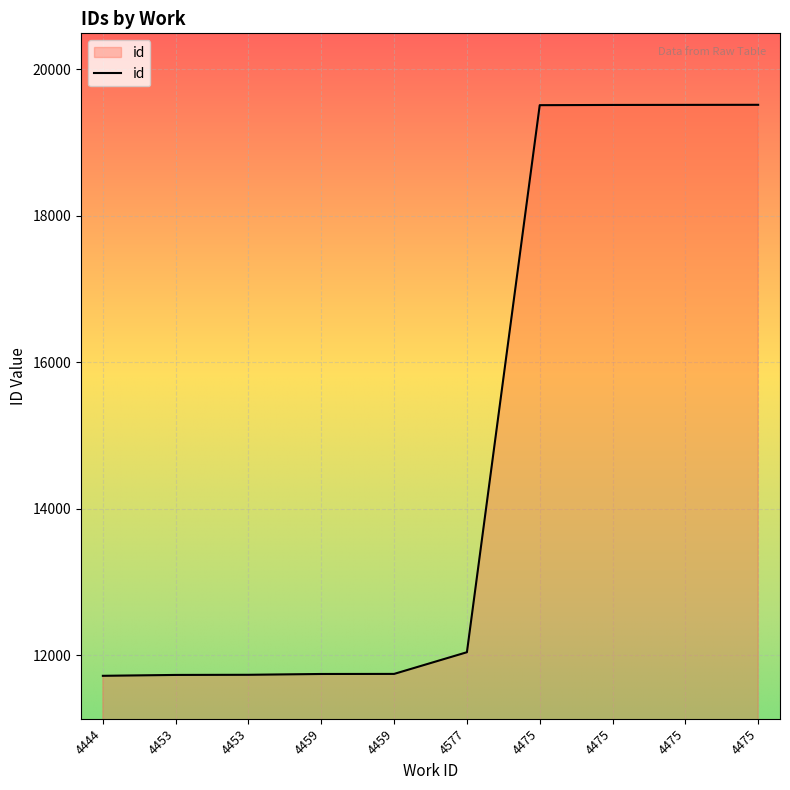

Which label corresponds to the smallest value in the chart?

4444